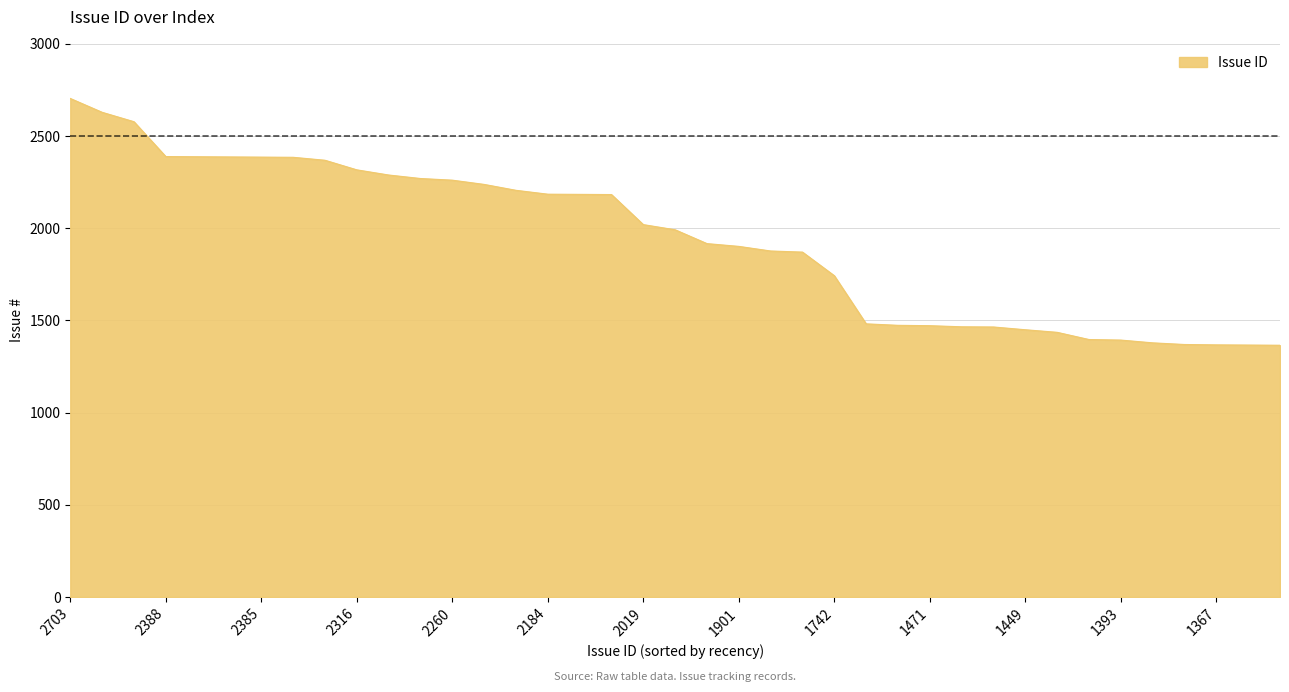

What is the smallest value displayed?

1365